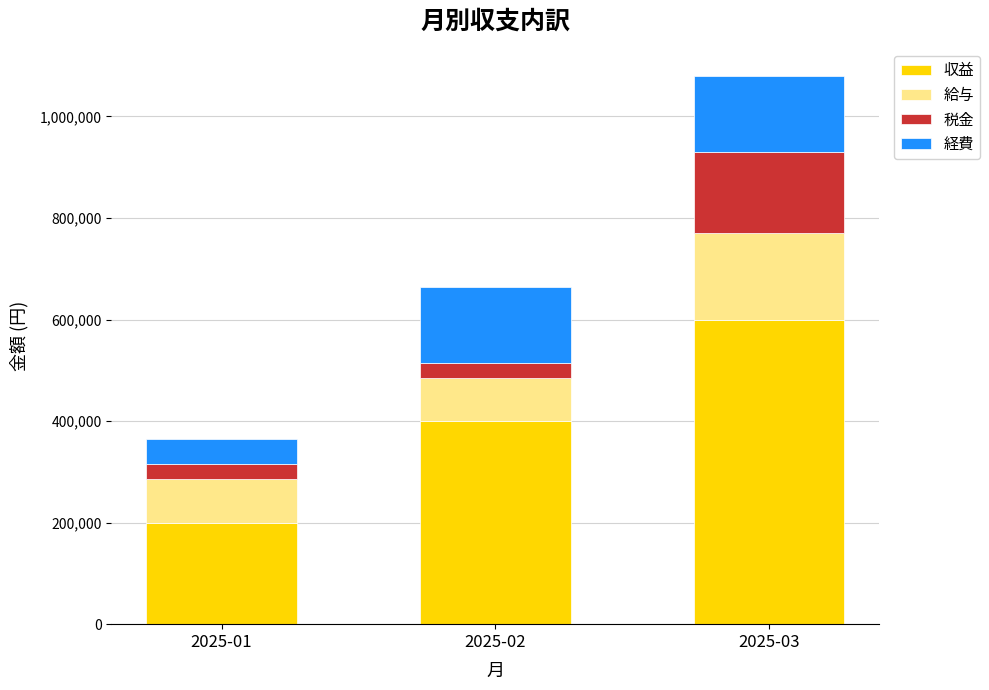

Rank the categories by 収益 value from highest to lowest.

2025-03, 2025-02, 2025-01